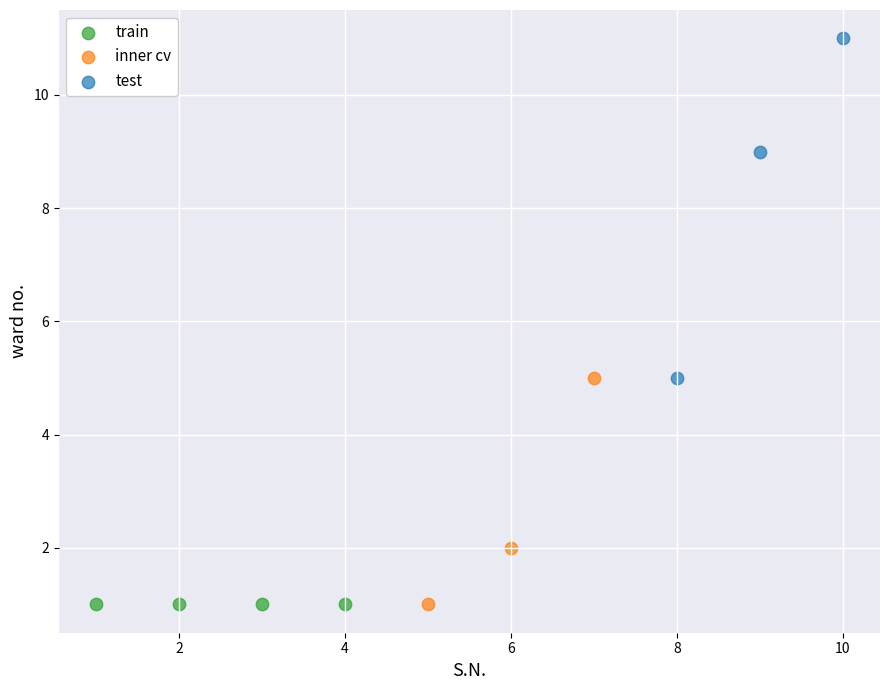

Which series contains the highest Y value?

test